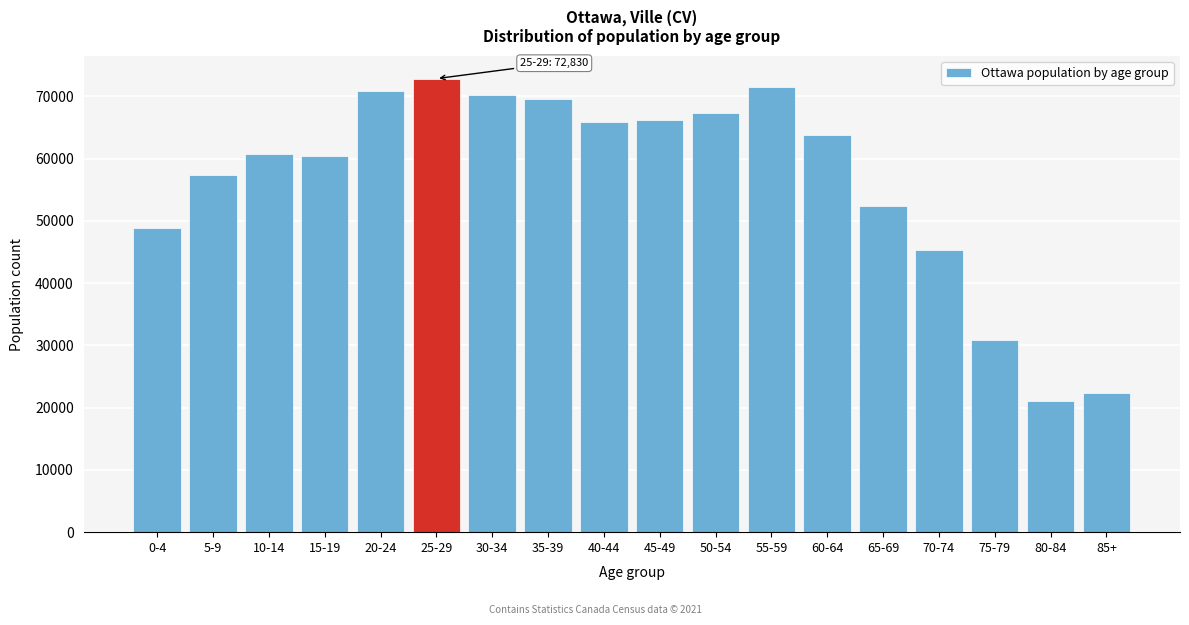

Reading left to right, list all the values displayed in this chart.

0-4=48790	5-9=57410	10-14=60720	15-19=60385	20-24=70785	25-29=72830	30-34=70190	35-39=69520	40-44=65890	45-49=66240	50-54=67265	55-59=71465	60-64=63795	65-69=52355	70-74=45375	75-79=30940	80-84=21080	85+=22395